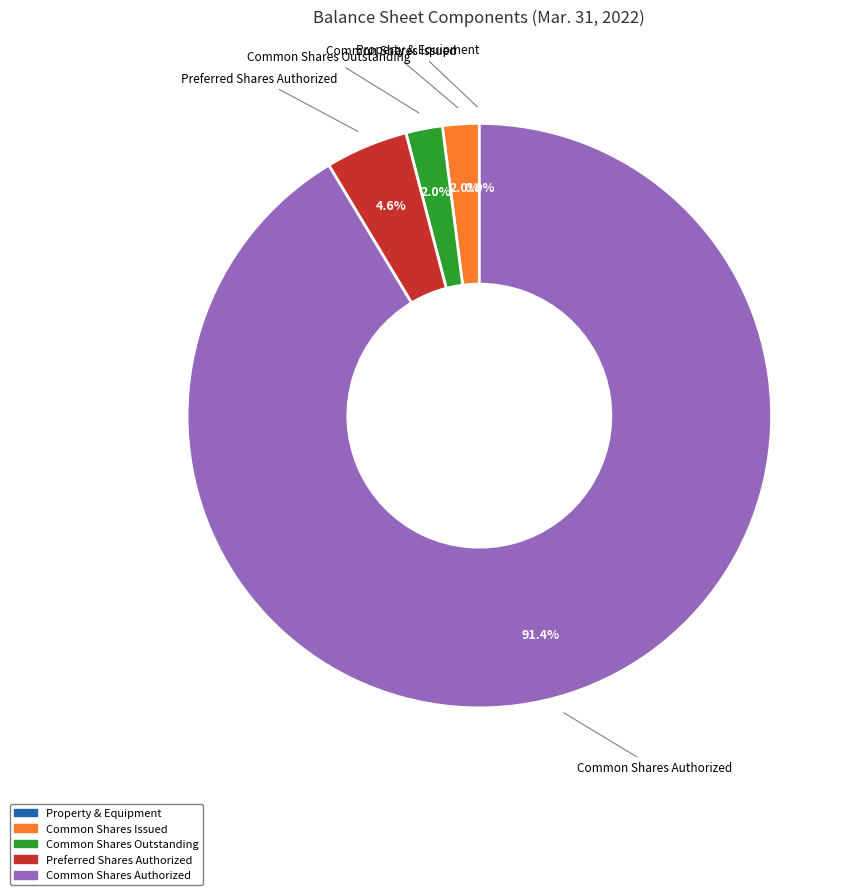

Is there a majority slice in this chart?

Yes